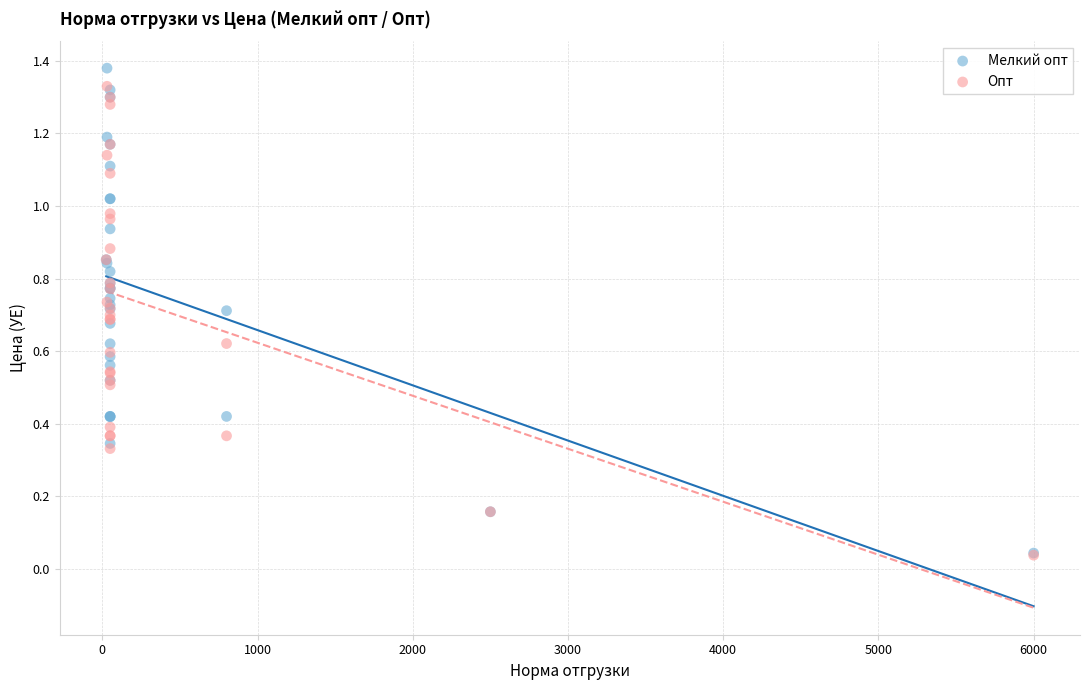

What are all the series names shown in the legend?

Мелкий опт, Опт